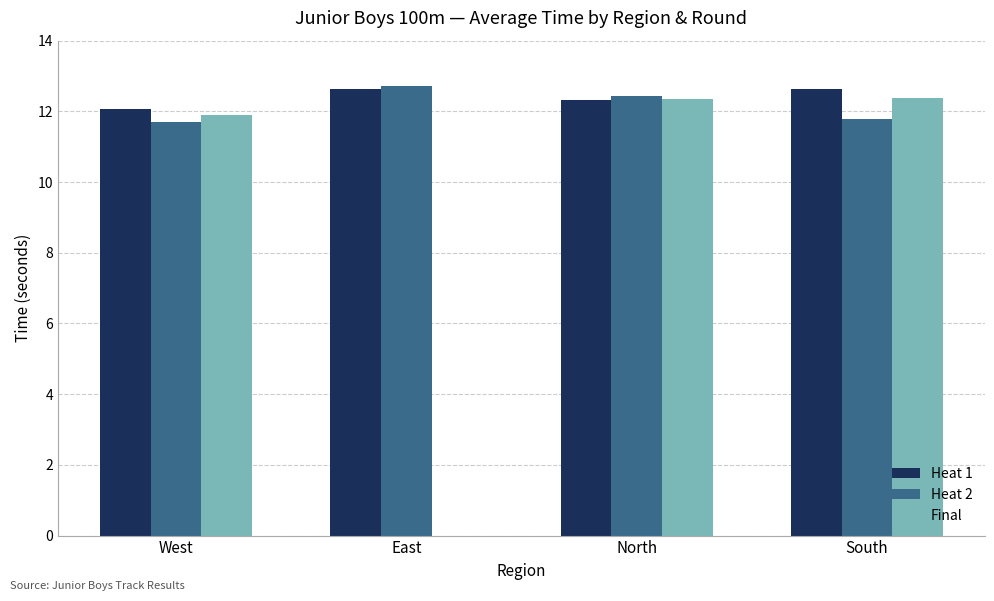

True or false: Heat 1 has a value of 6.4 at East.

False